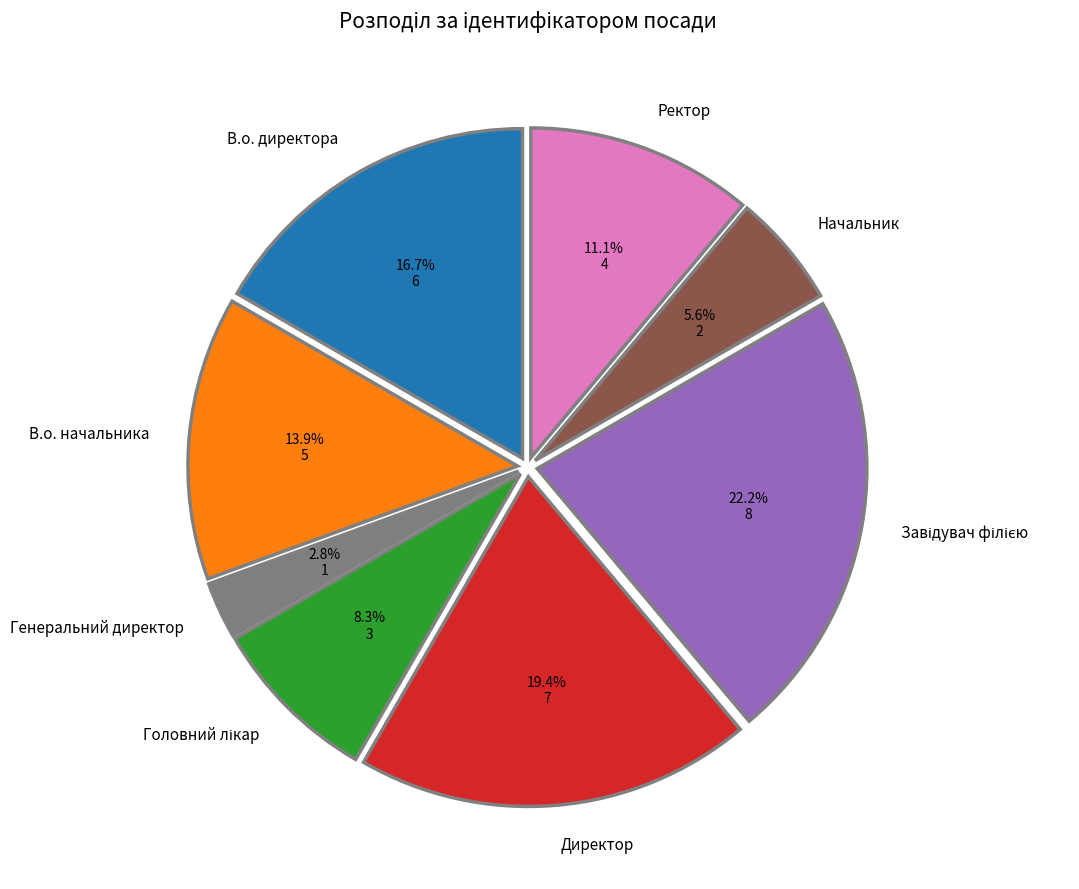

What percentage is the В.о. директора slice, to the nearest percent?

17%